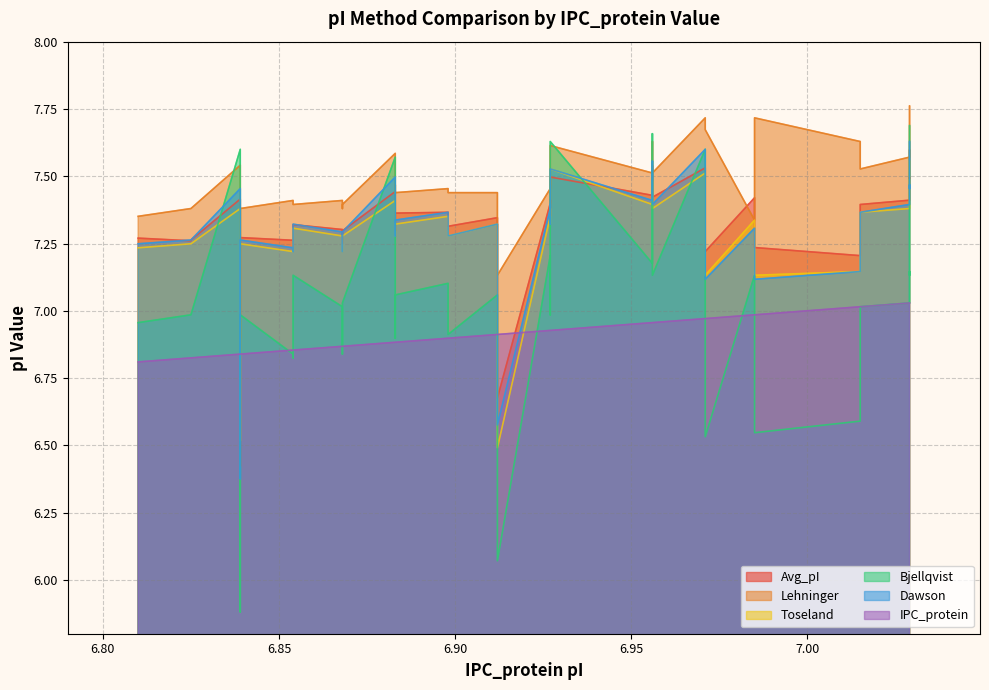

List the series in order of their peak value, lowest first.

IPC_protein, Toseland, Avg_pI, Dawson, Bjellqvist, Lehninger